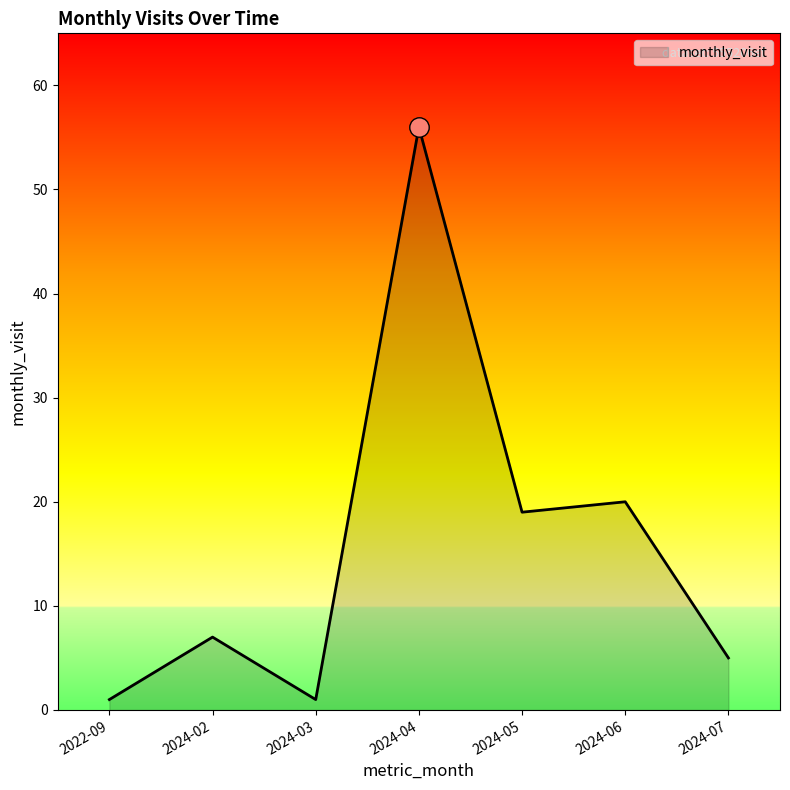

Where is the first local maximum?

2024-02